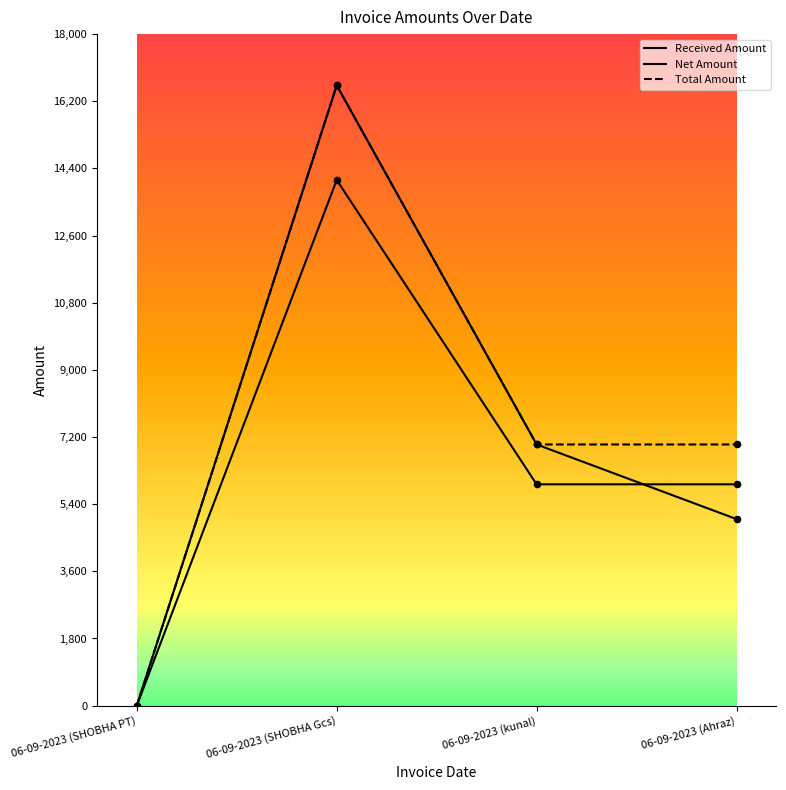

Which series has the largest total across all categories?

Total Amount